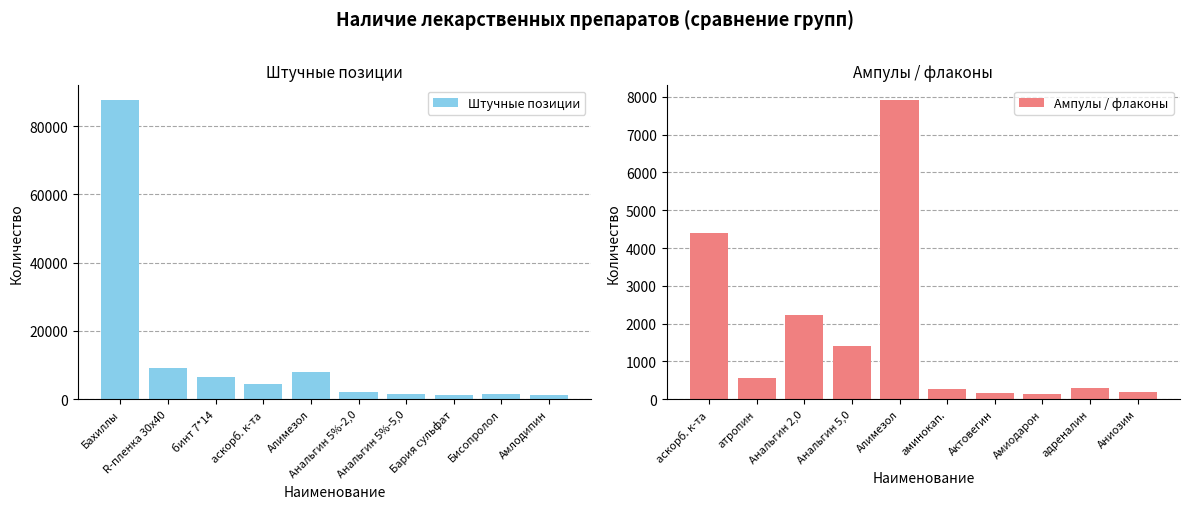

Which series has the largest range (max minus min)?

Штучные позиции